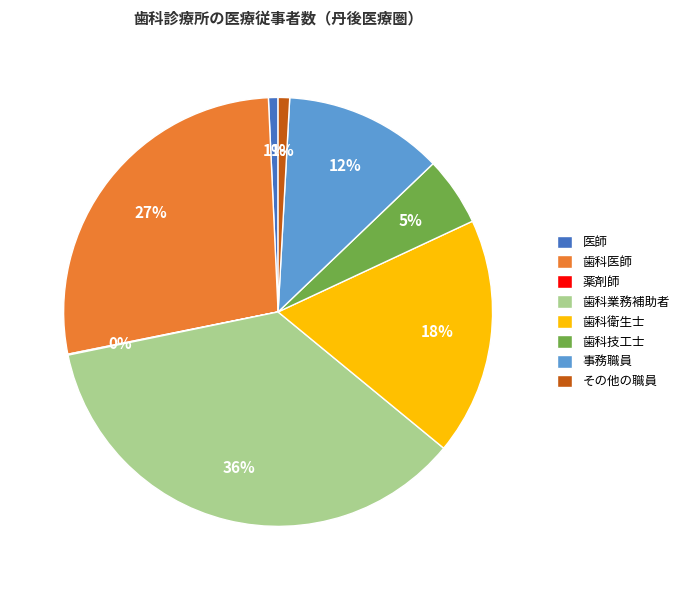

Which has a higher value, 歯科技工士 or 歯科医師?

歯科医師